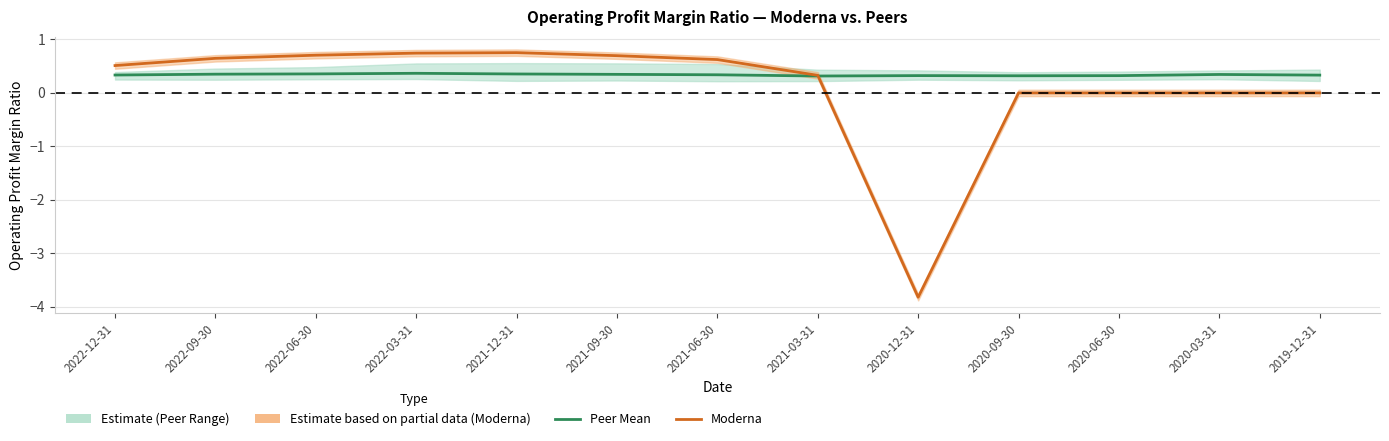

What is the total value across all series at 2022-06-30?

1.1